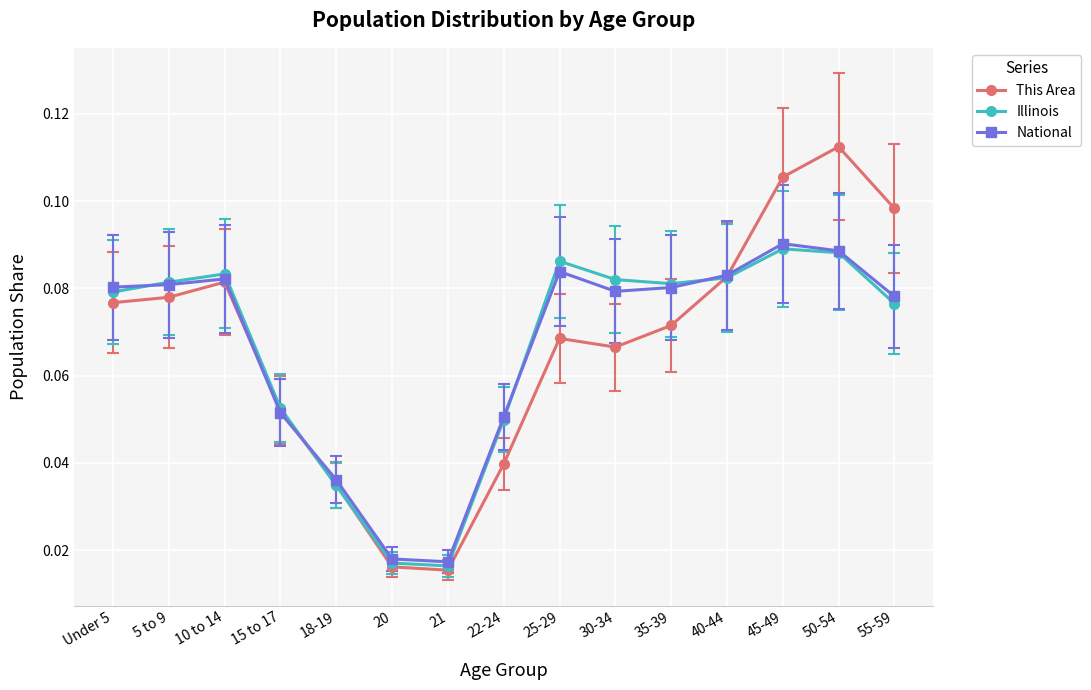

The value of National at 35-39 is 0.0. True or false?

False